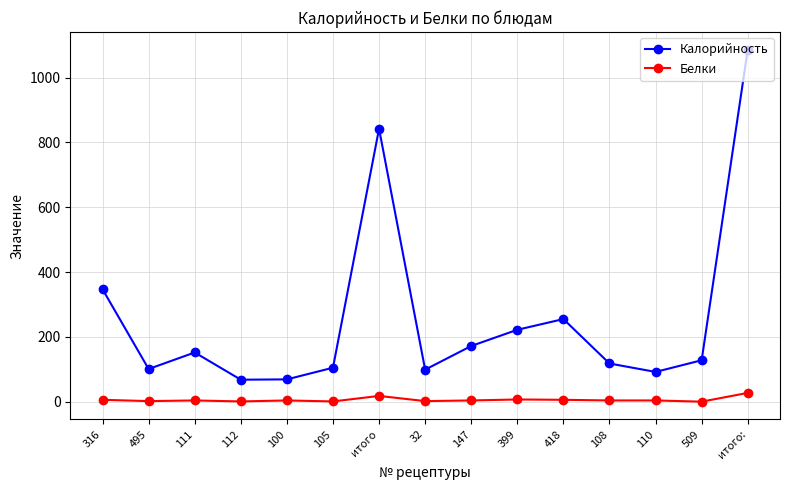

List the series in order of their peak value, highest first.

Калорийность, Белки